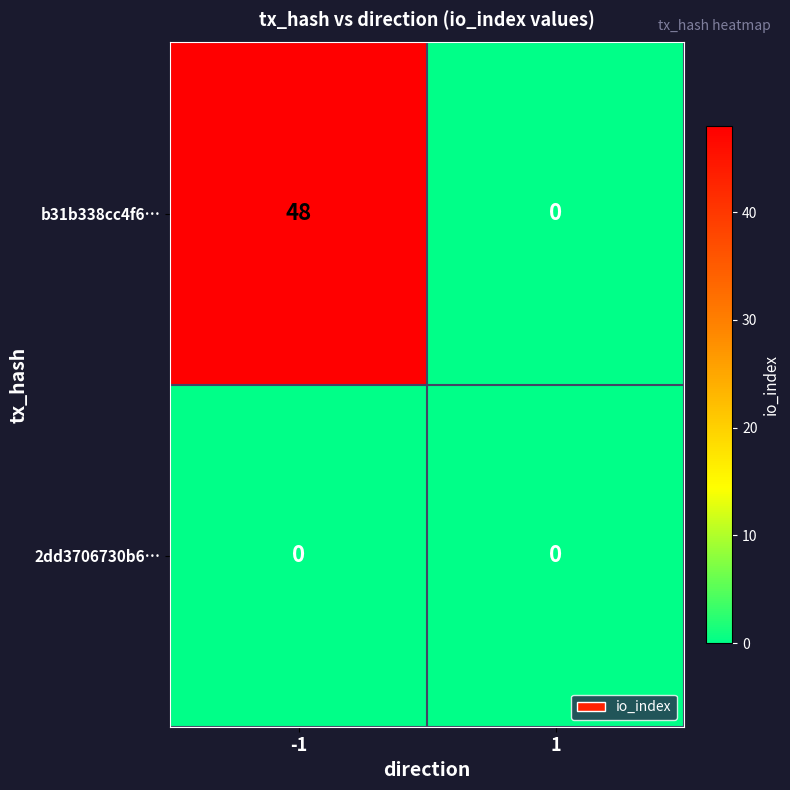

What is the maximum value shown in the chart?

48